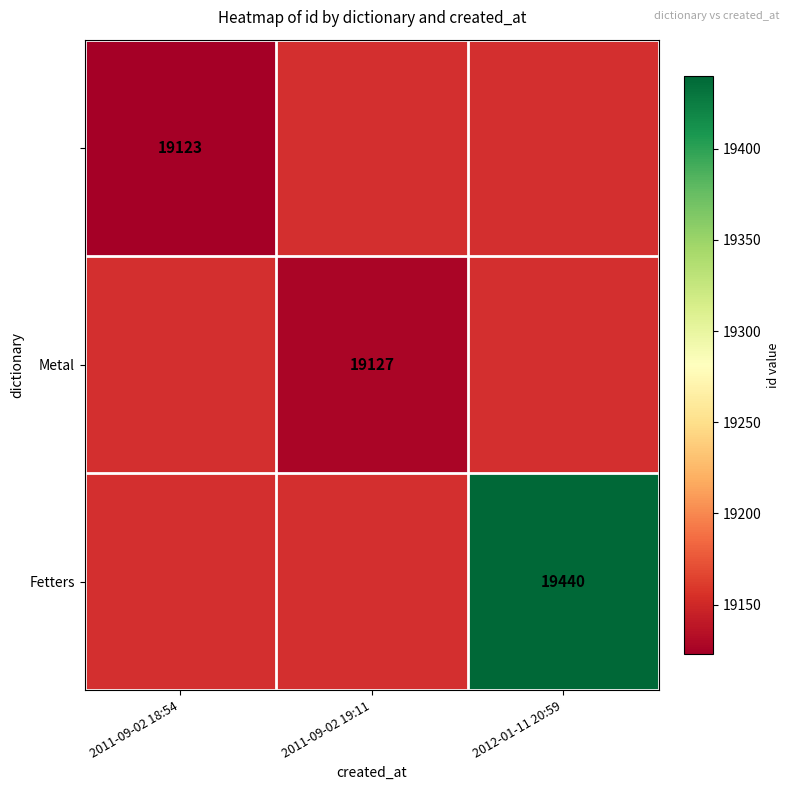

The value of Fetters at 2012-01-11 20:59 is 26354. True or false?

False